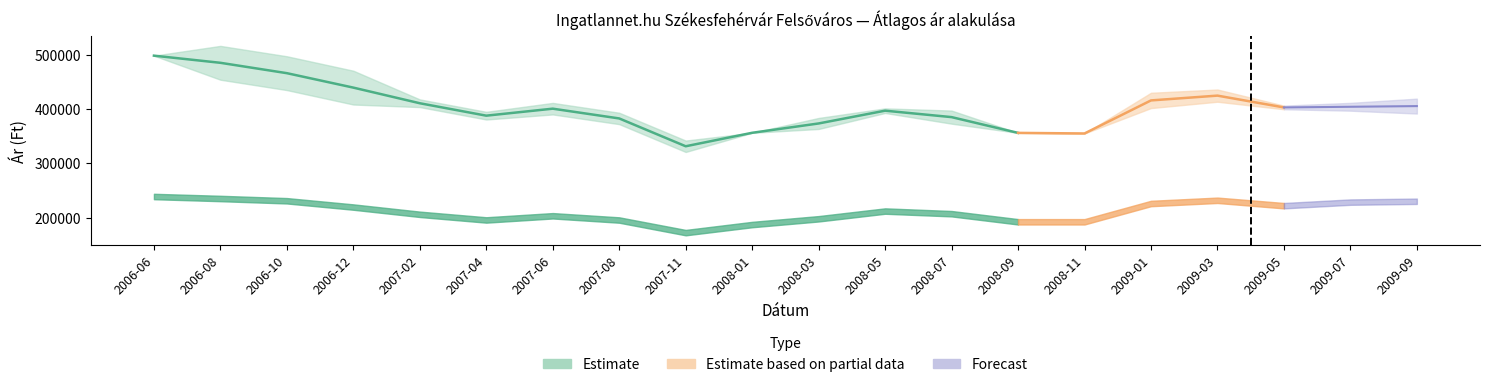

True or false: upper_bound and real_price cross at least once.

False